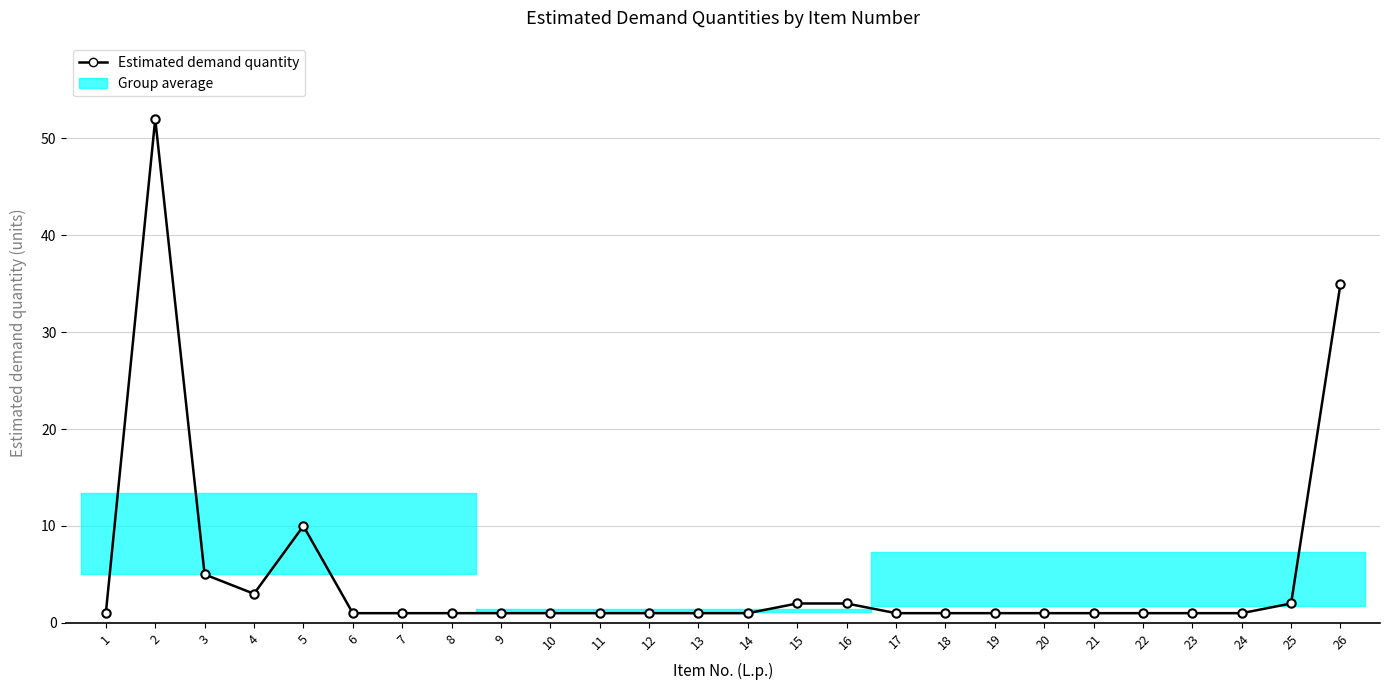

Reading left to right, what are all the values shown in this chart?

1=1	2=52	3=5	4=3	5=10	6=1	7=1	8=1	9=1	10=1	11=1	12=1	13=1	14=1	15=2	16=2	17=1	18=1	19=1	20=1	21=1	22=1	23=1	24=1	25=2	26=35